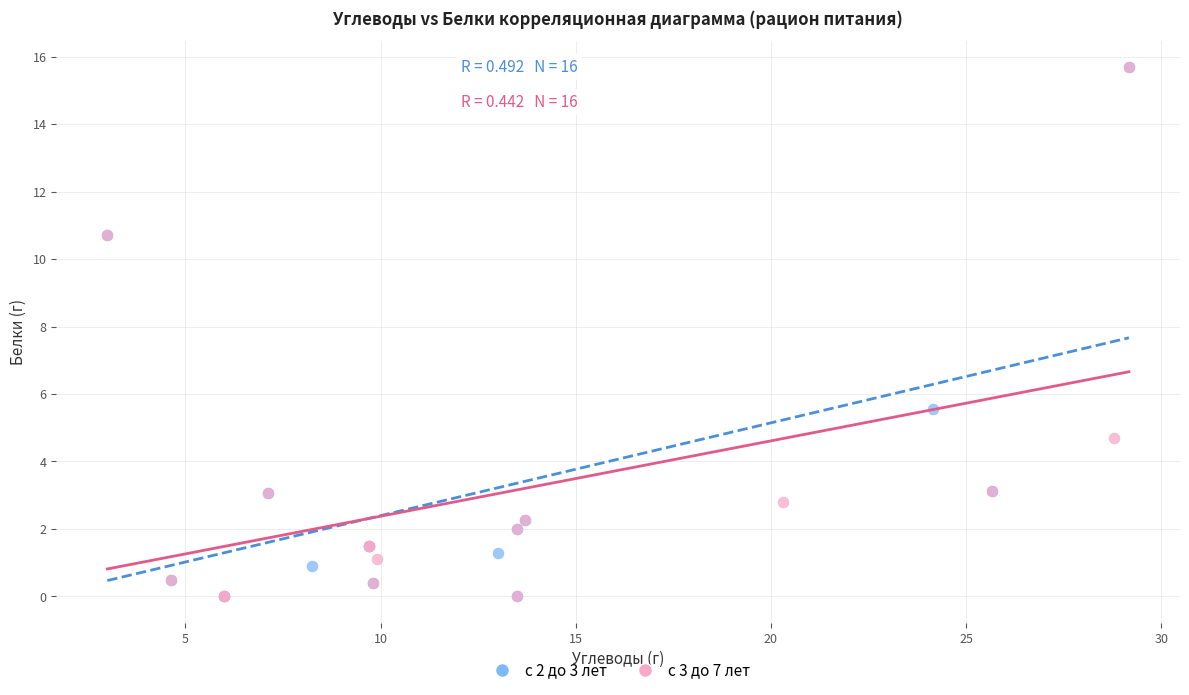

What are all the series names shown in the legend?

с 2 до 3 лет, с 3 до 7 лет